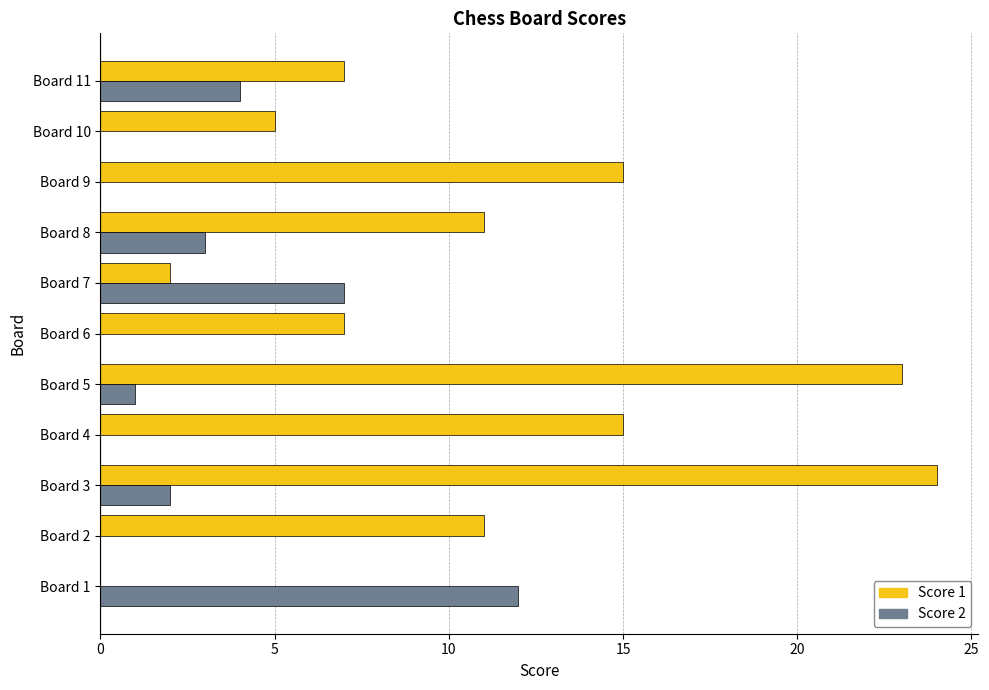

How many positive values does the Score 1 series have?

10